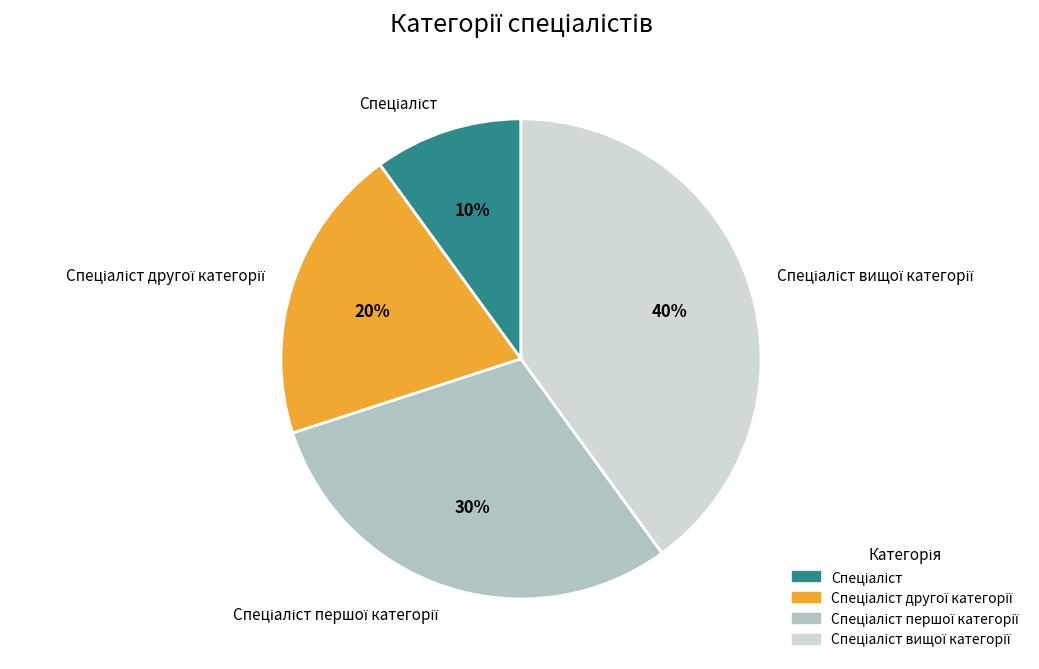

To the nearest percent, what is the difference between the largest and smallest slice percentages?

30%